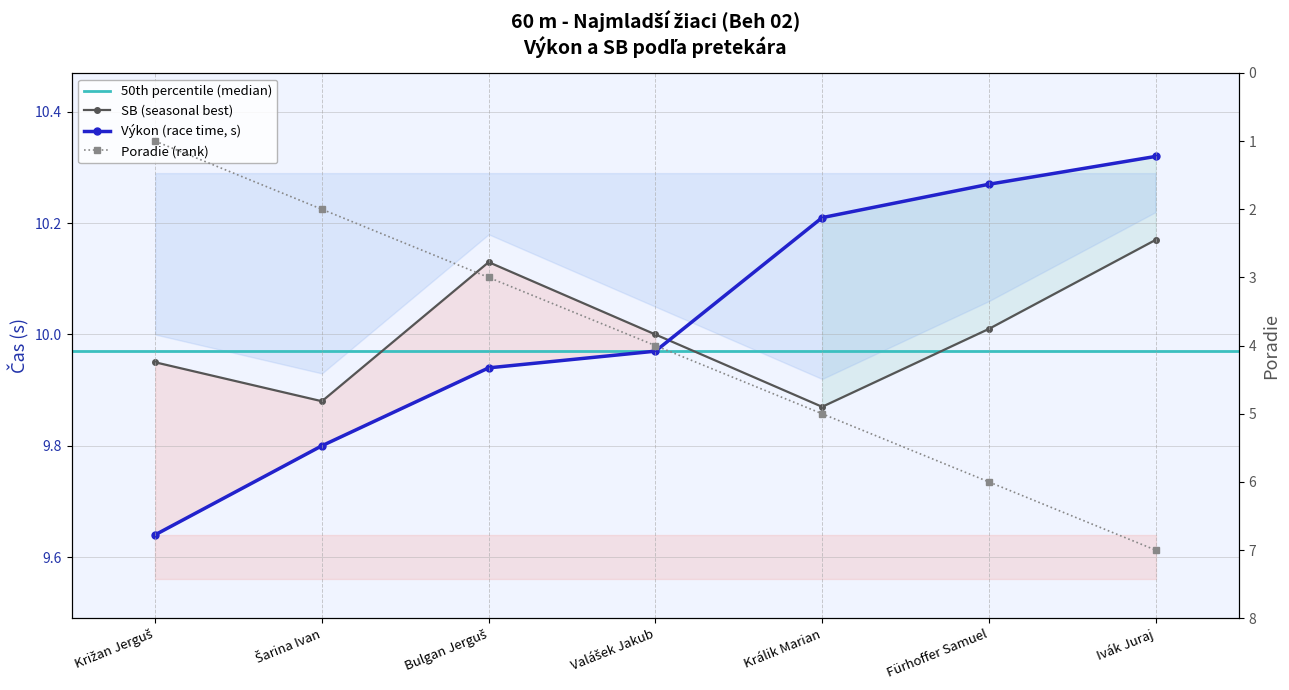

Does the chart display data point markers on the line(s)?

Yes